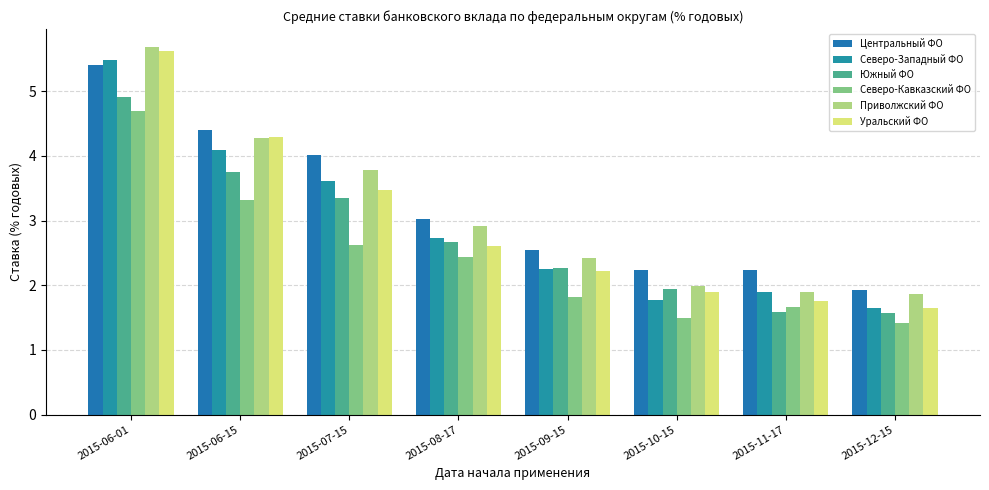

What value does the Северо-Кавказский ФО series have at 2015-10-15?

1.5